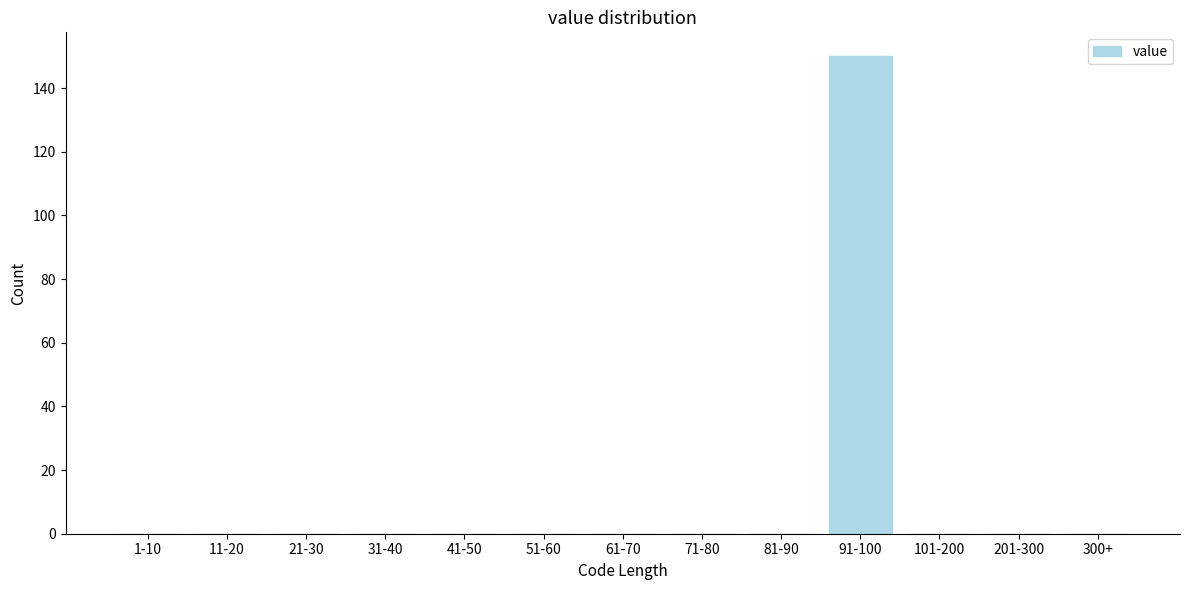

Reading right to left, what are all the values shown in this chart?

300+=0	201-300=0	101-200=0	91-100=150	81-90=0	71-80=0	61-70=0	51-60=0	41-50=0	31-40=0	21-30=0	11-20=0	1-10=0